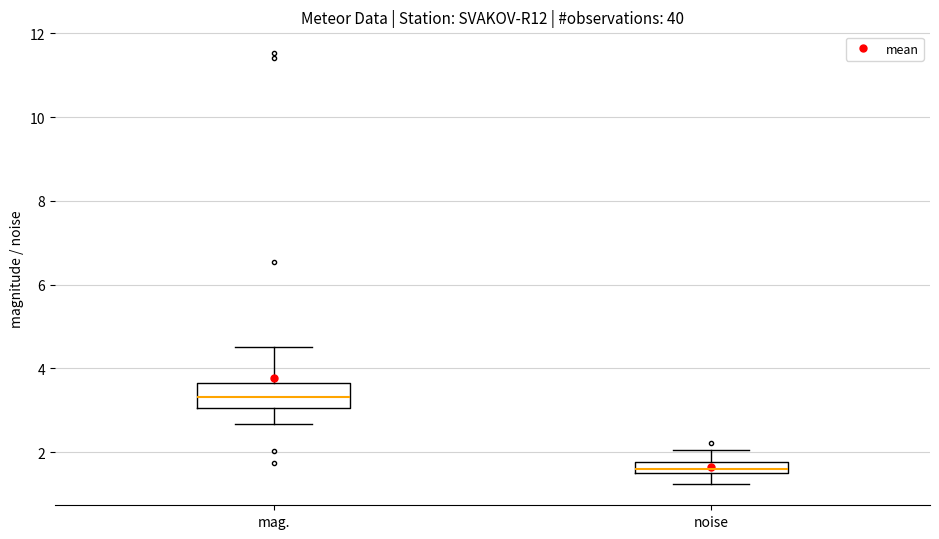

Comparing the boxes themselves (not the whiskers), which one is the tallest?

mag.